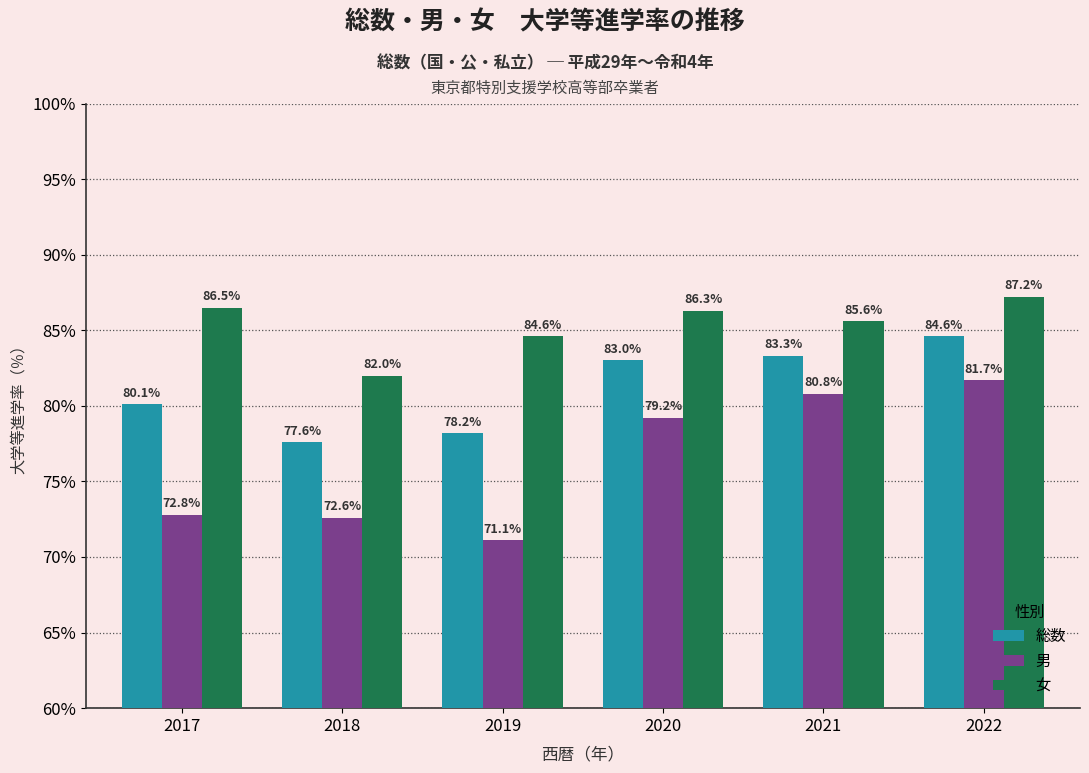

What is the value of the 総数 bar at the 6th from the left?

84.6